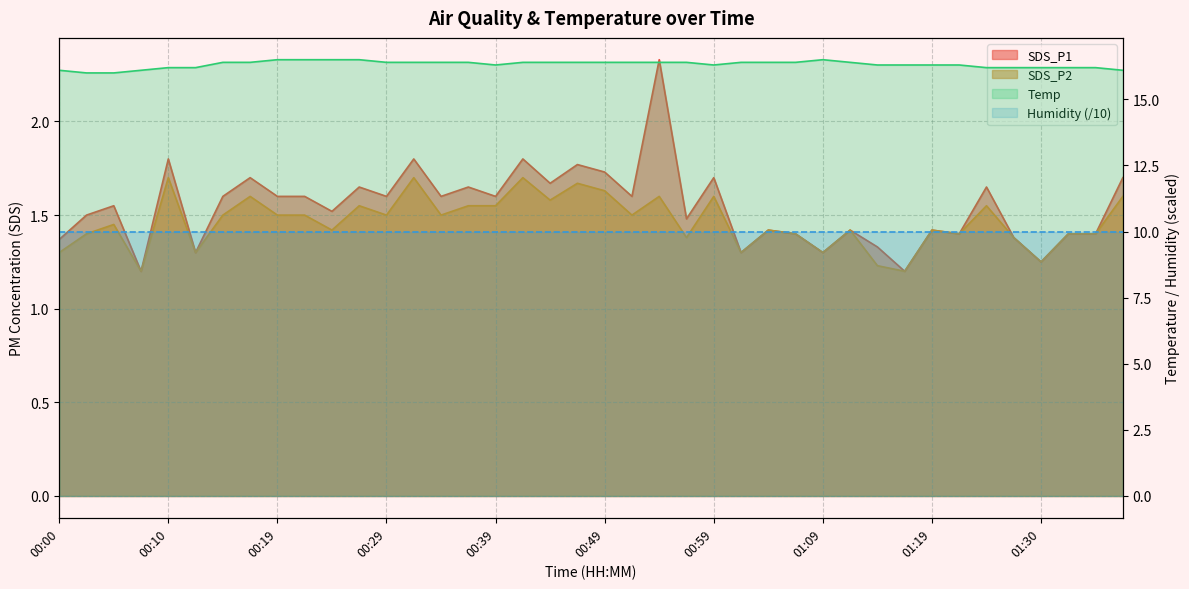

Is it true that Temp equals 26.2 at 00:00?

False